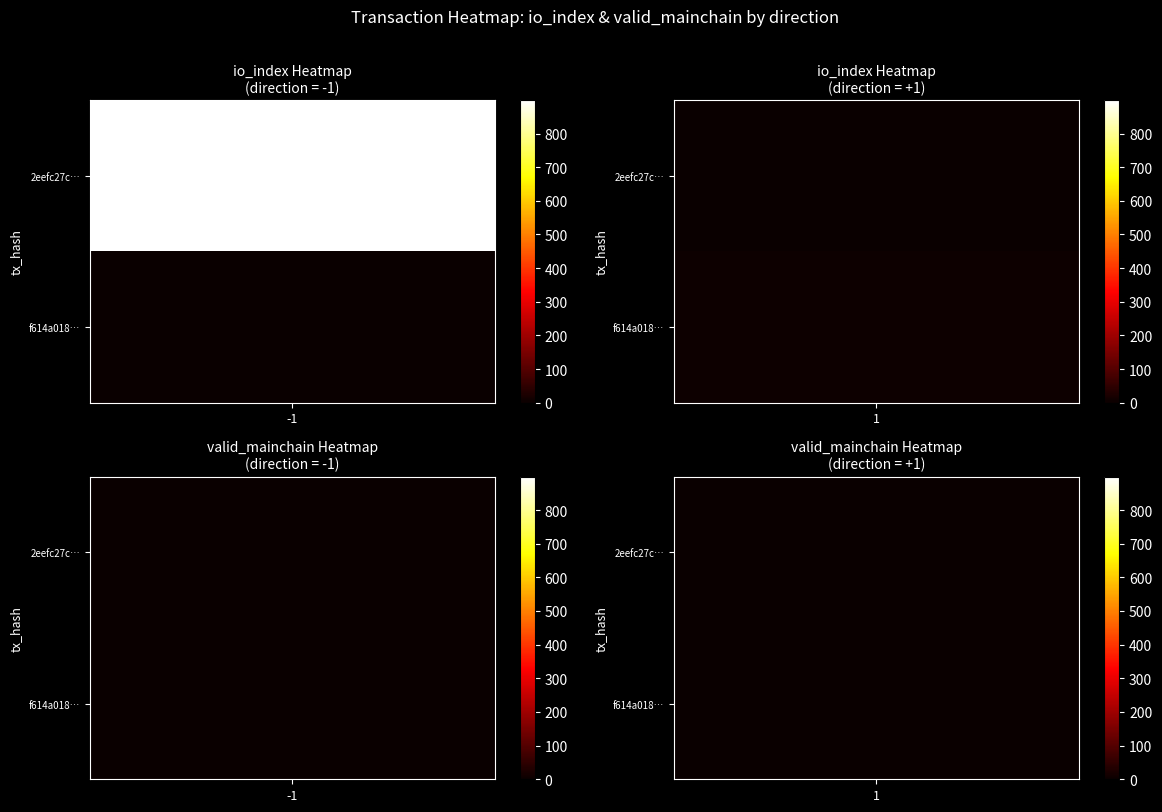

How many values in 2eefc27c560d7d9db3ab517bdc0457ba4aa92c5 are above zero?

1